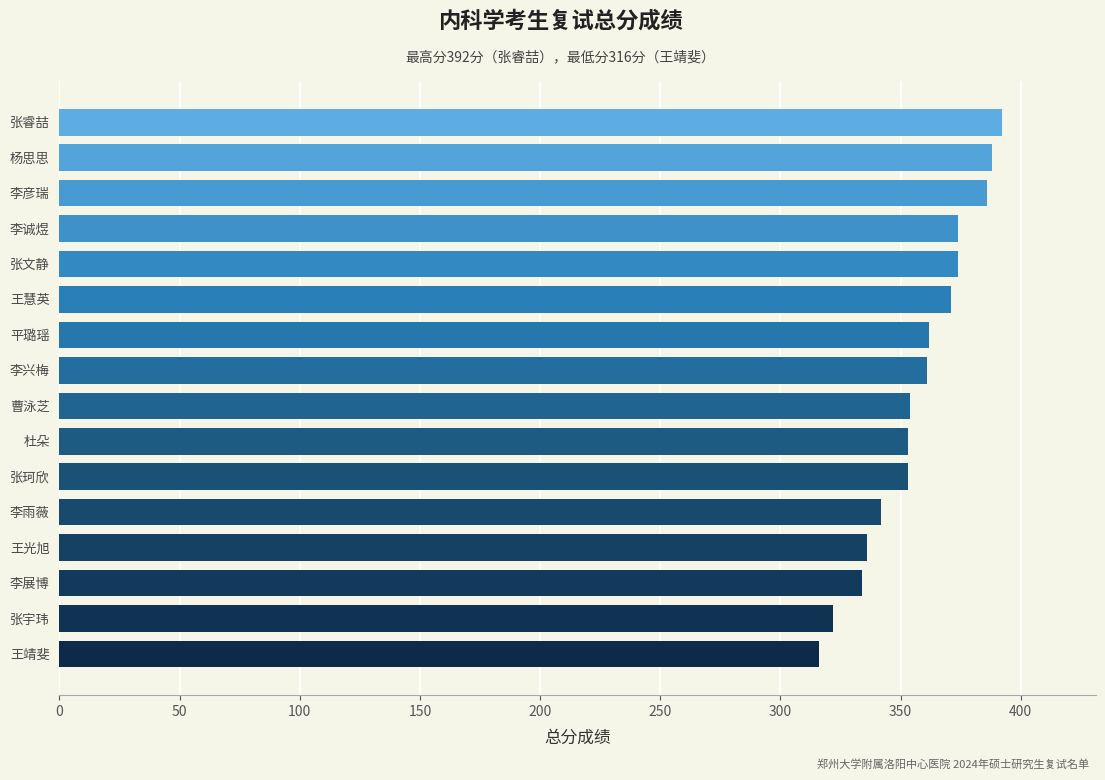

What is the maximum value shown in the chart?

392